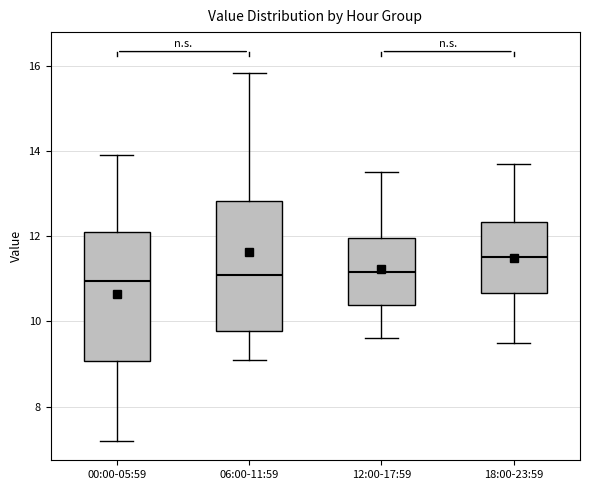

Reading left to right, read every box against the y-axis: the position of its median line, the range the box covers, and the ends of its whiskers. The values are not printed on the chart, so give them approximately, as read against the axis.

00:00-05:59: median 11.0, box 9.0 to 12.2, whiskers 7.2 to 14.0
06:00-11:59: median 11.2, box 9.8 to 12.8, whiskers 9.2 to 15.8
12:00-17:59: median 11.2, box 10.4 to 12.0, whiskers 9.6 to 13.6
18:00-23:59: median 11.6, box 10.6 to 12.4, whiskers 9.6 to 13.8